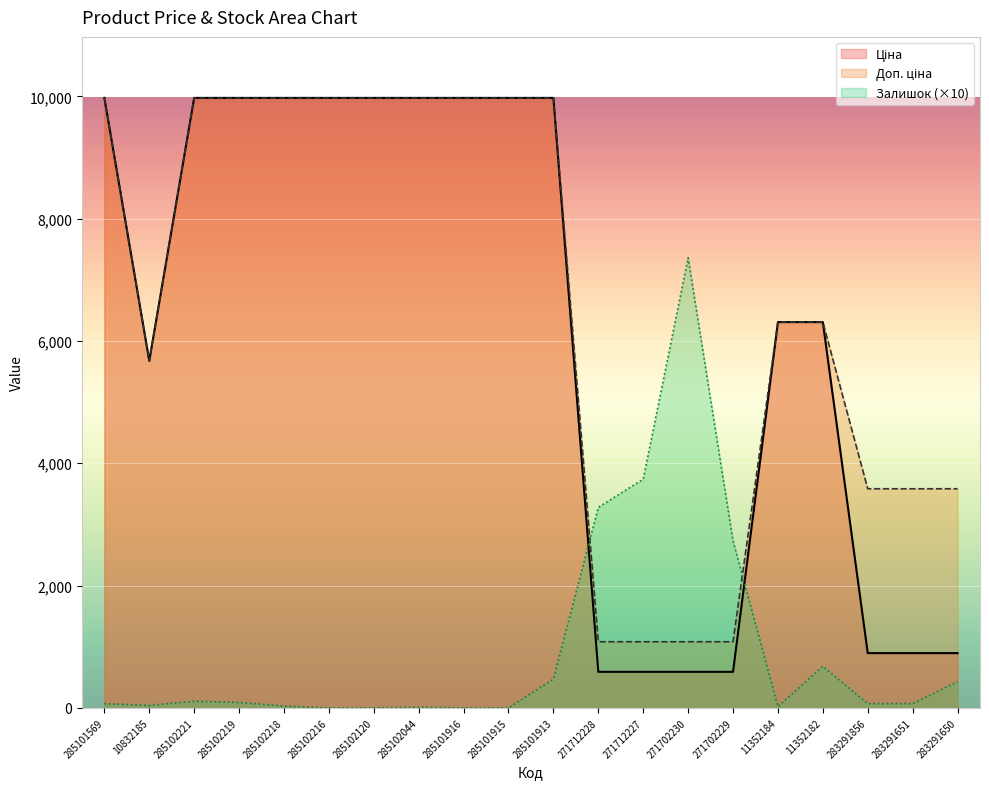

True or false: Ціна and Доп. ціна intersect in this chart.

False